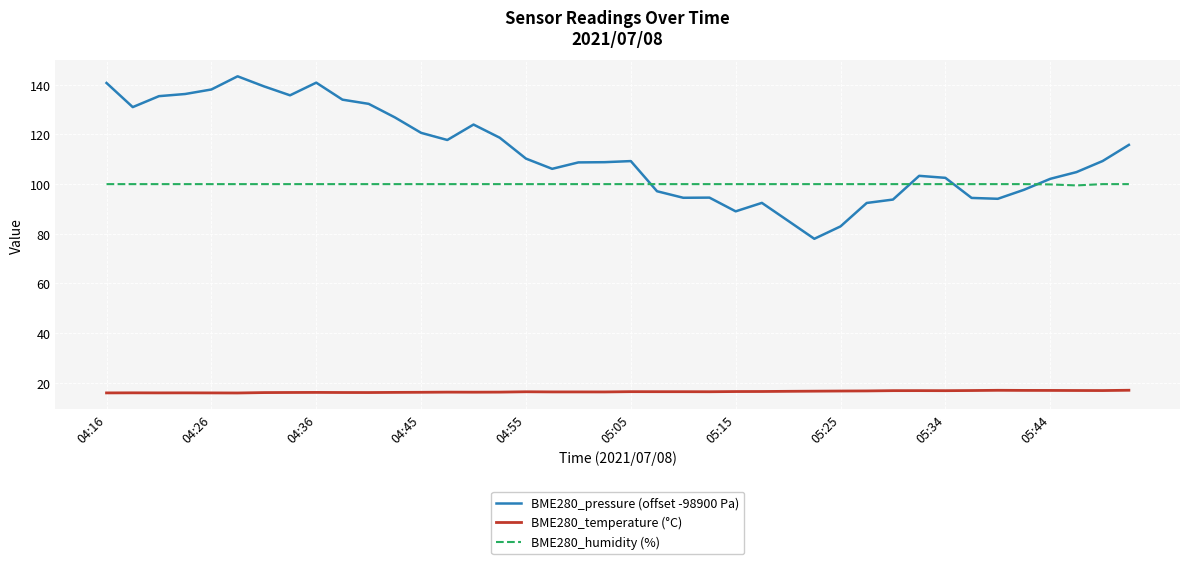

What is the maximum value for BME280_pressure (offset -98900 Pa)?

143.4